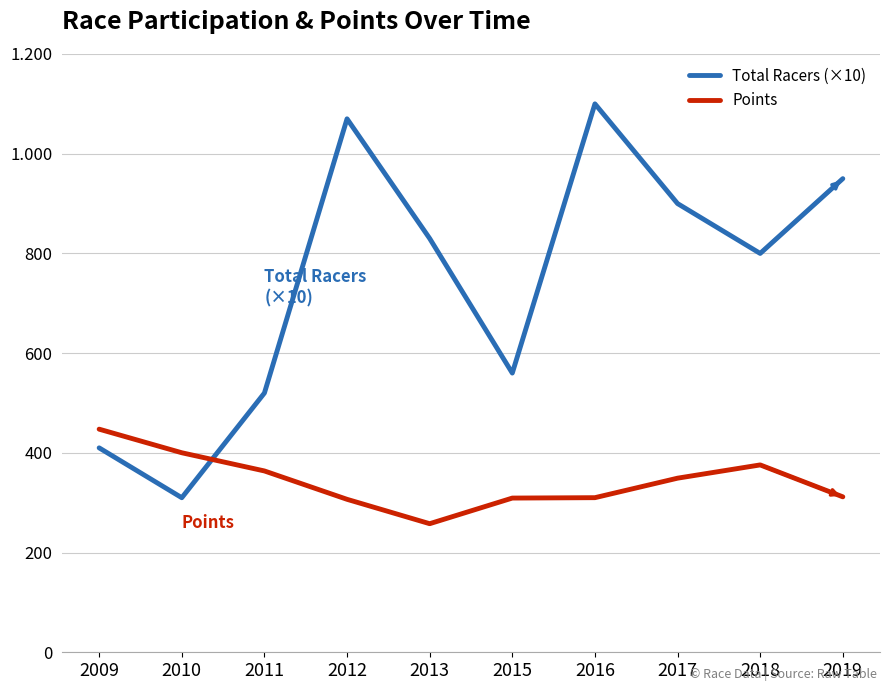

At which label does Points first exceed 349?

2009